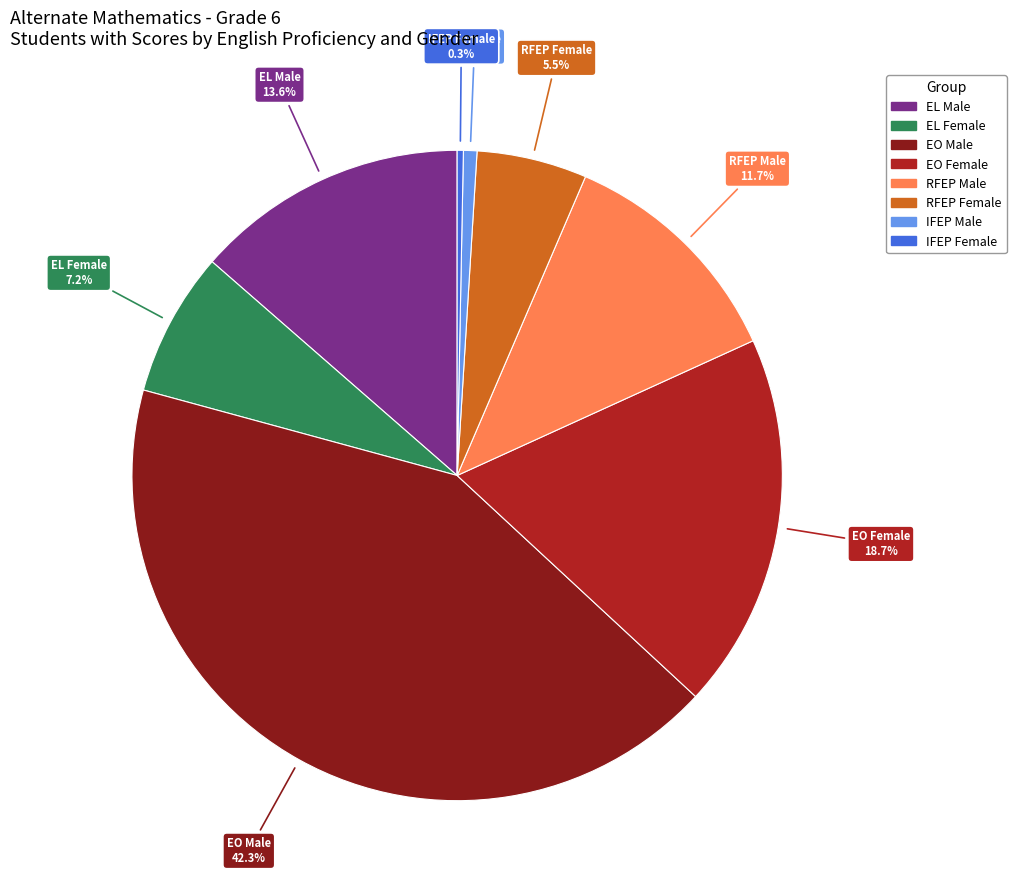

To the nearest percent, what portion does EL Female represent?

7%